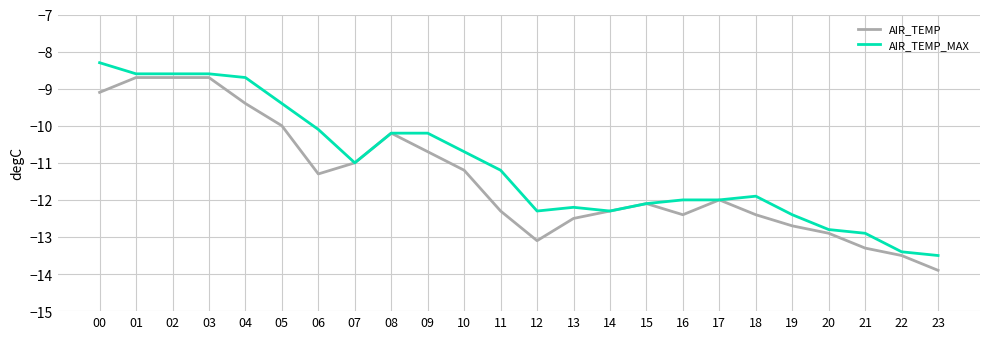

List the series in order of their peak value, lowest first.

AIR_TEMP, AIR_TEMP_MAX